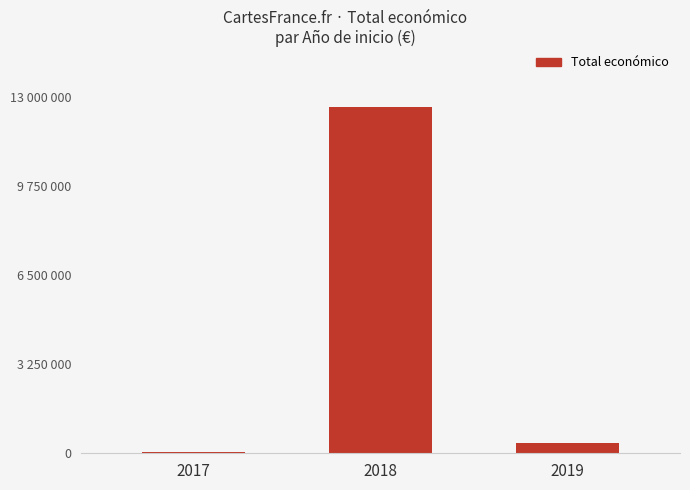

What is the difference between the values at 2017 and 2018?

12588234